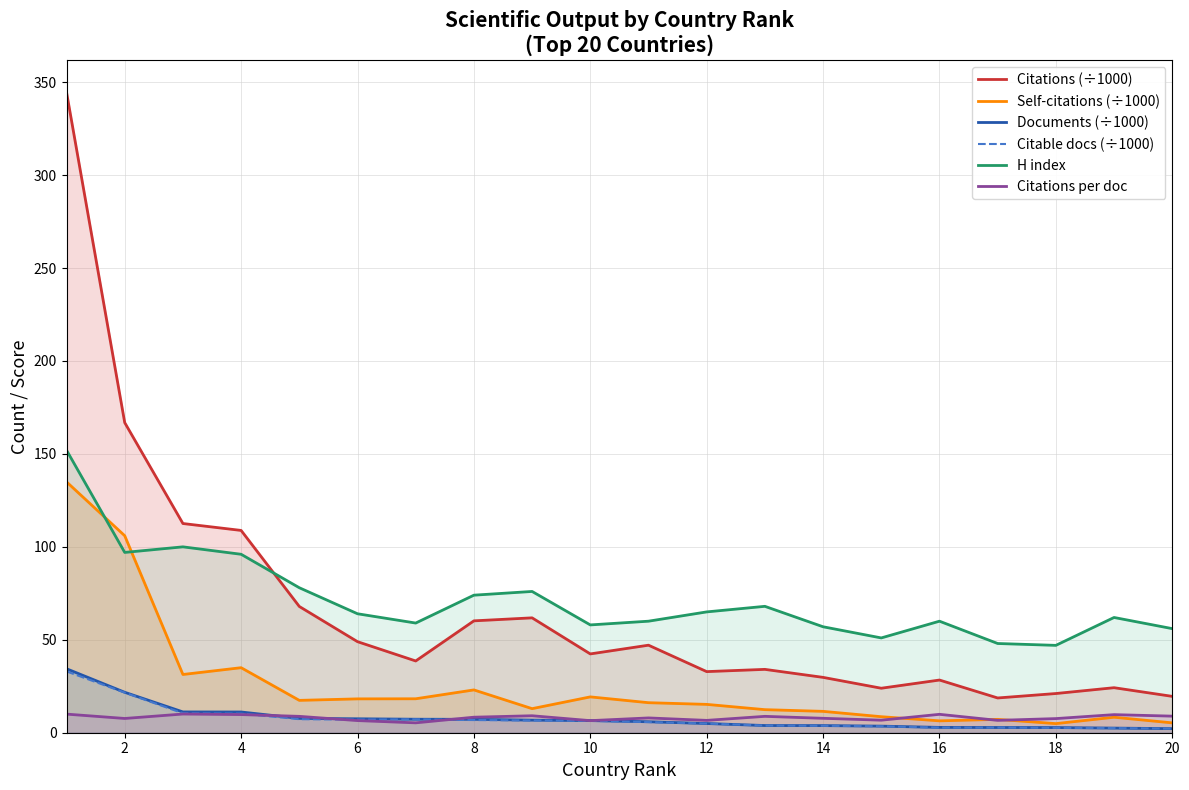

True or false: Self-citations (÷1000) and Citations (÷1000) cross at least once.

False